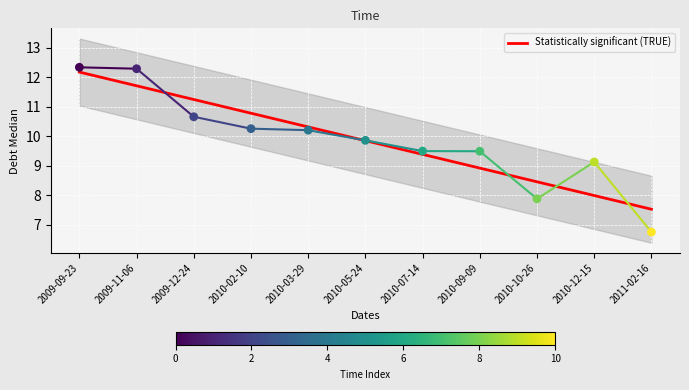

At which category is the sum across all series the highest?

2009-09-23